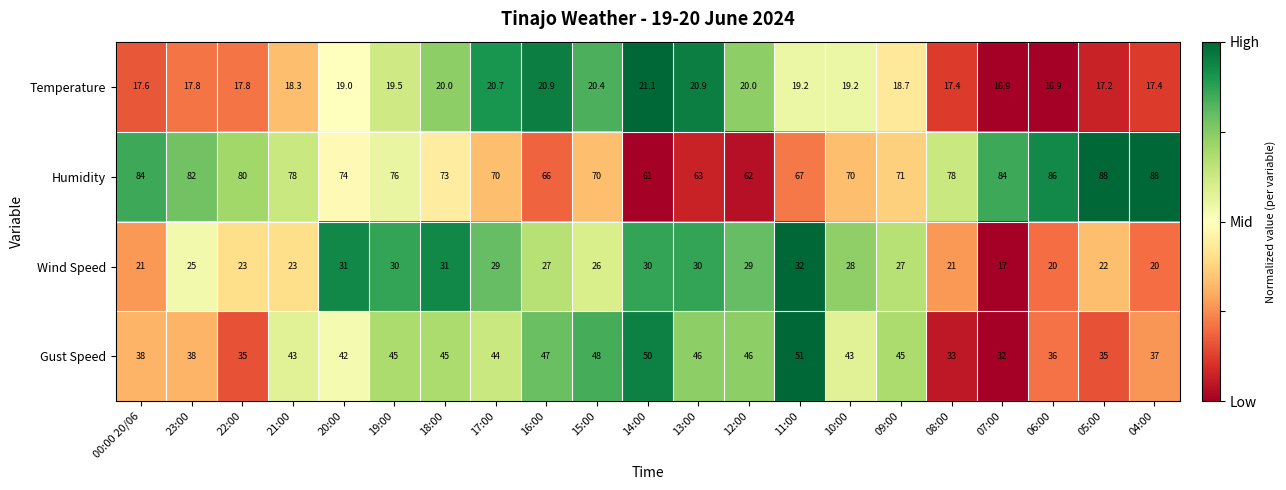

How many data points does each series have?

21